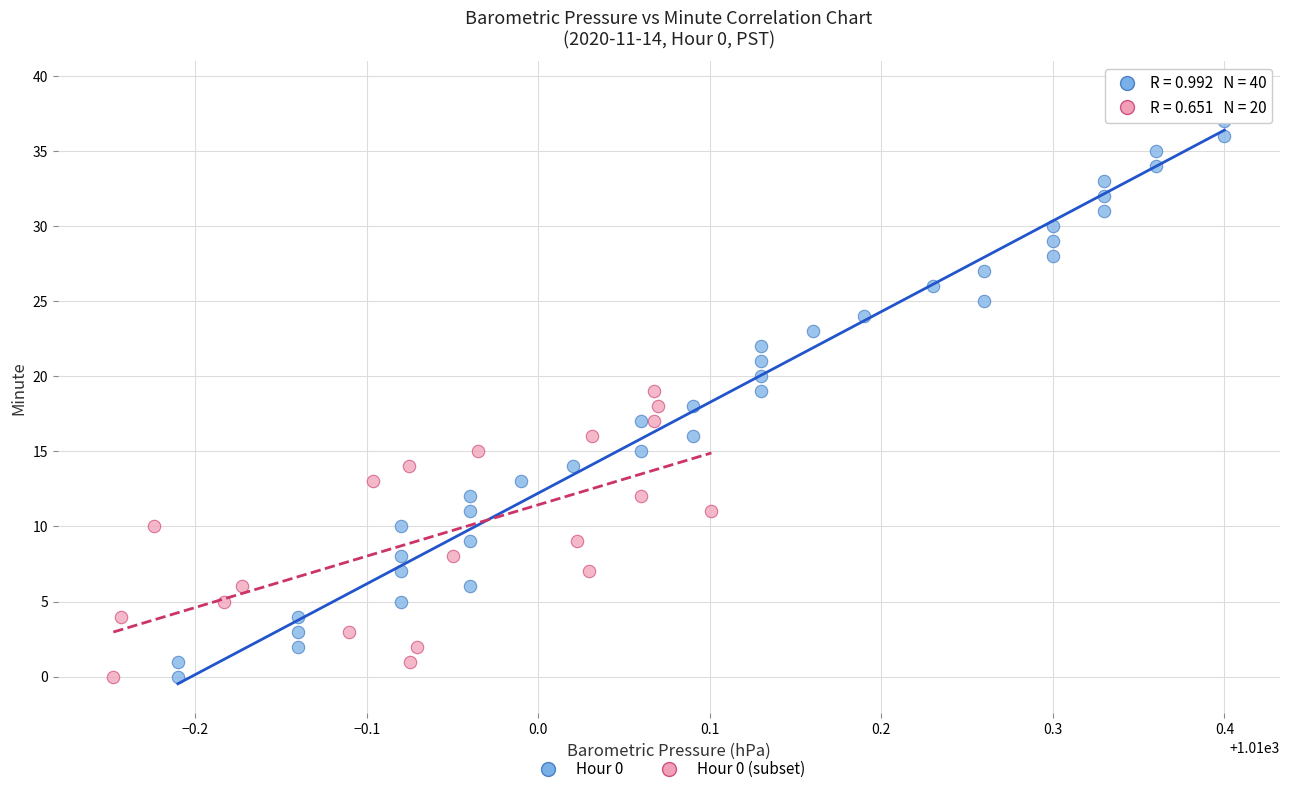

Which series has the largest Y range (max minus min)?

Hour 0